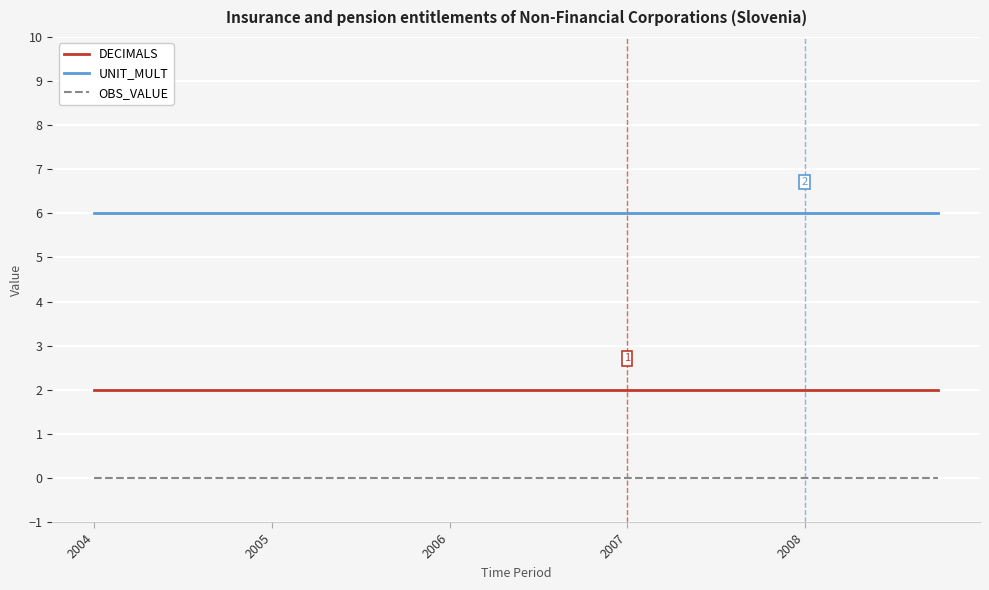

List the series in order of their peak value, lowest first.

OBS_VALUE, DECIMALS, UNIT_MULT